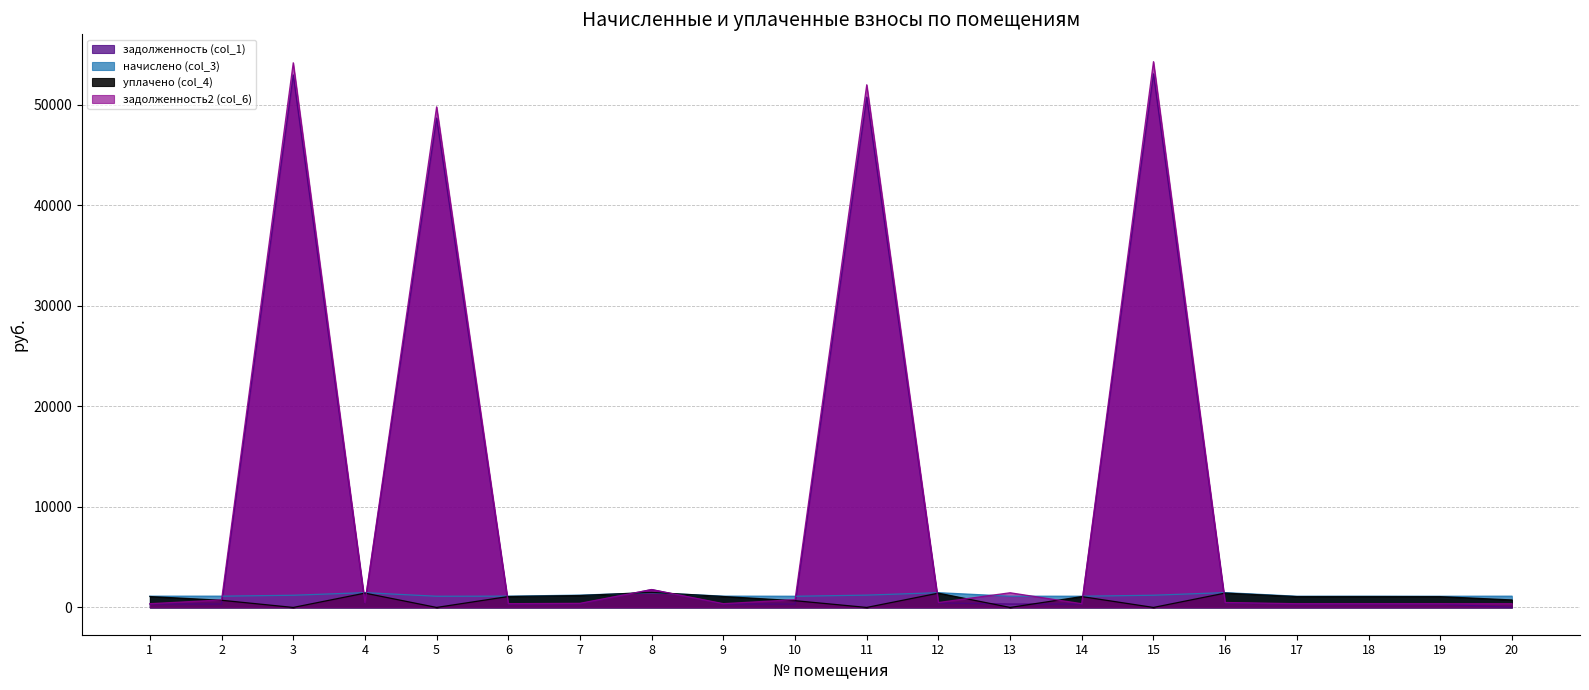

Where is the first local minimum for уплачено (col_4)?

3